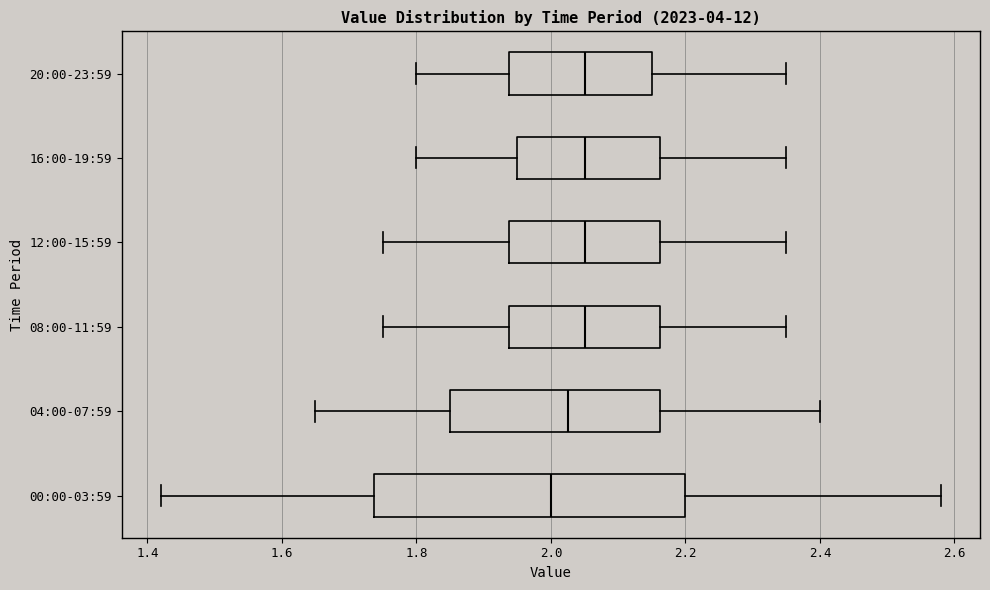

Where does the median line of the box for 00:00-03:59 sit on the x-axis? The values are not printed on the chart, so give them approximately, as read against the axis.

2.00